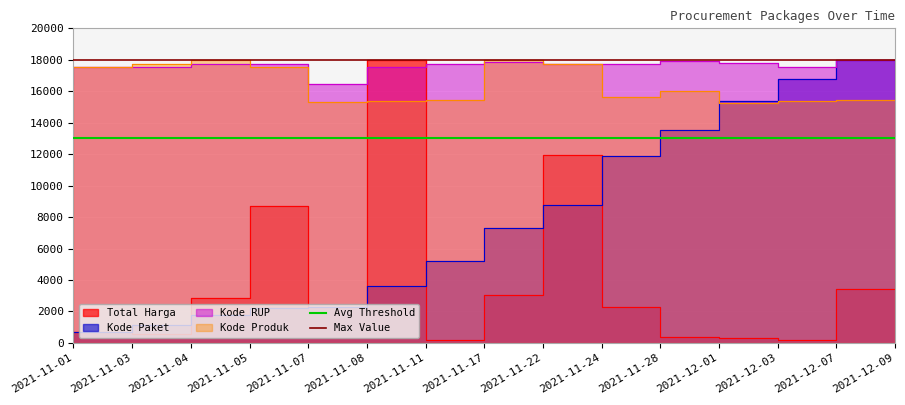

Is the value of Avg Threshold at 2021-11-01 greater than the value of Max Value at 2021-11-03?

No